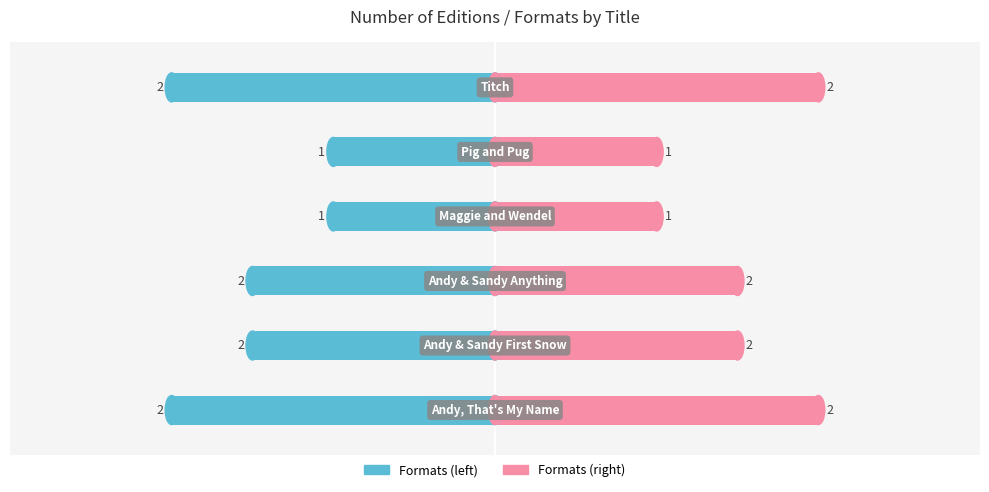

At 4, list the series in order from largest to smallest.

Formats (right), Formats (left)